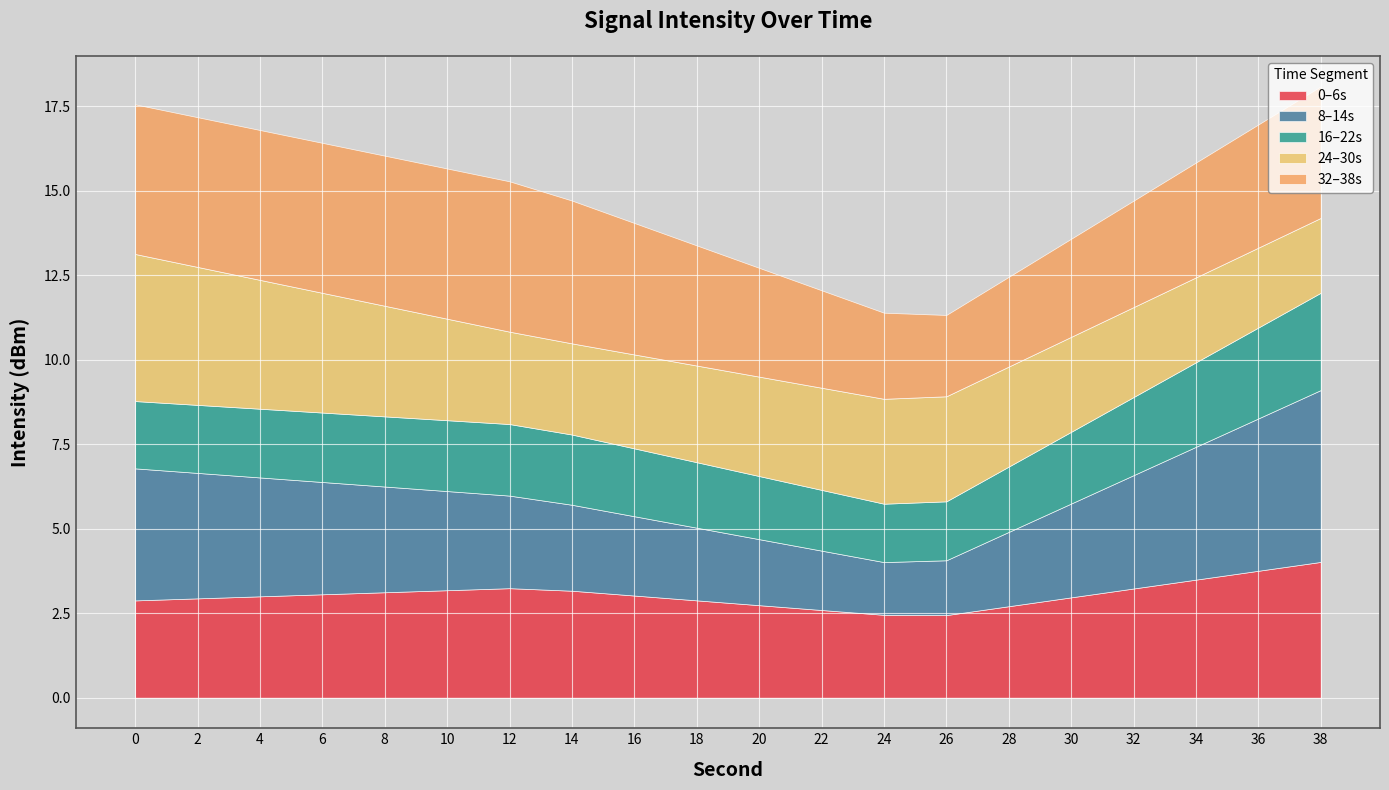

Count the number of categories in the chart.

20